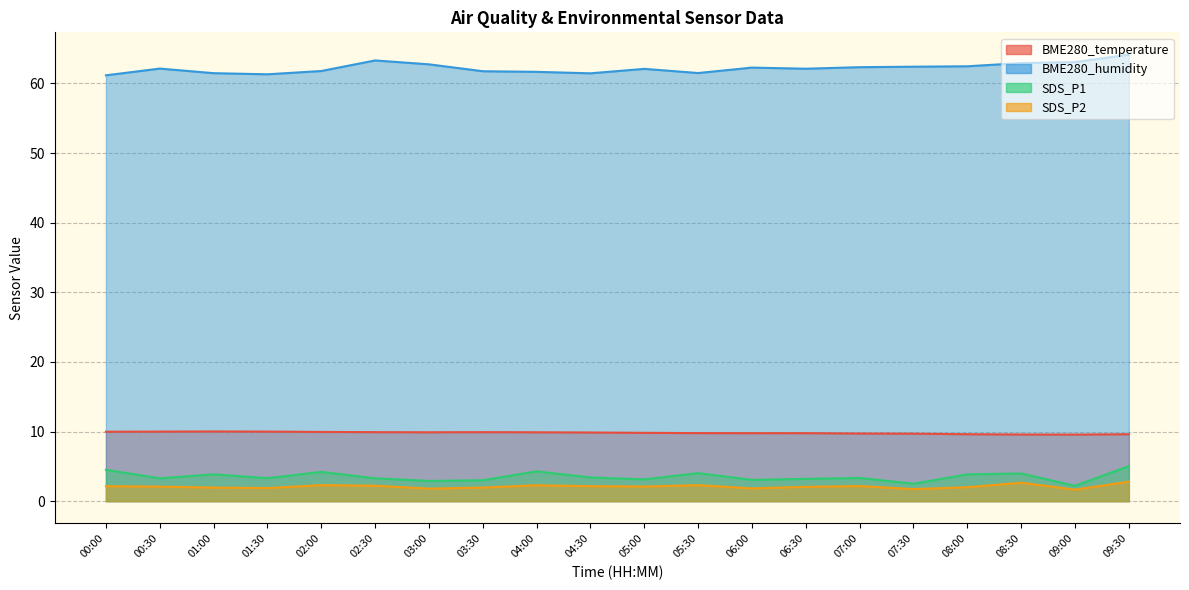

True or false: BME280_temperature has a value of 15.0 at 08:30.

False